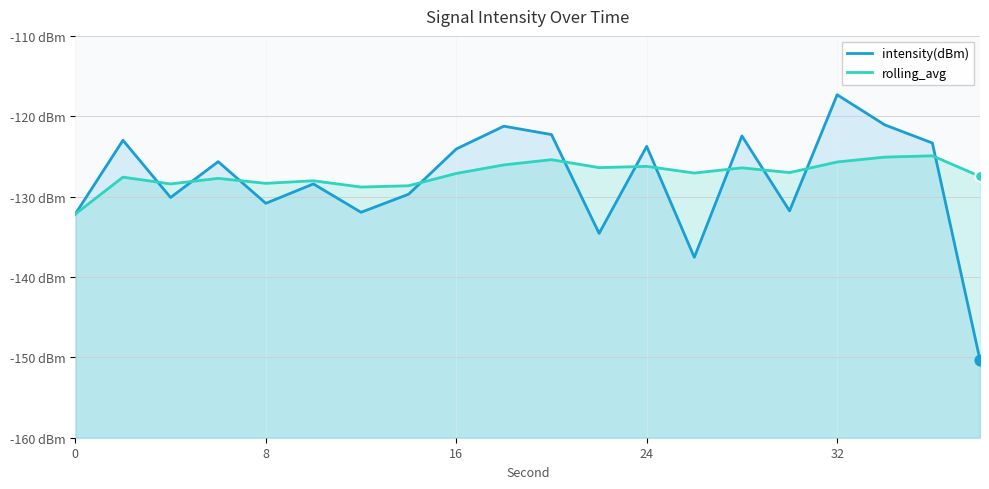

What are all the series names shown in the legend?

intensity(dBm), rolling_avg